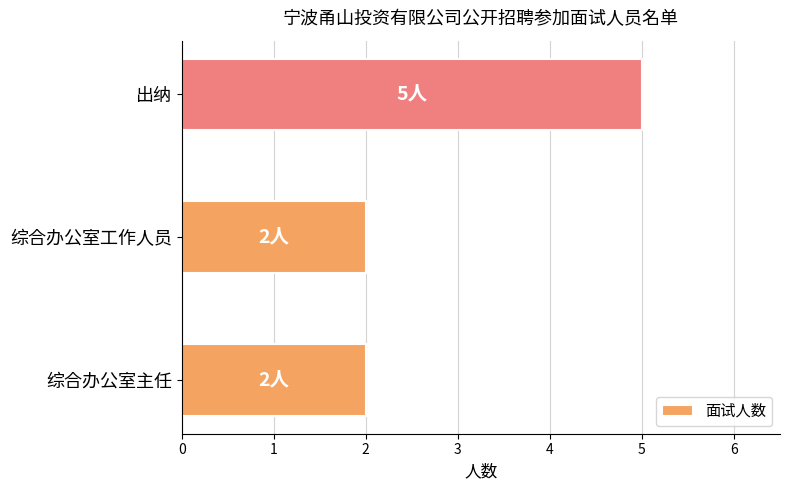

Reading bottom to top, extract all data points from this chart.

2	2	5